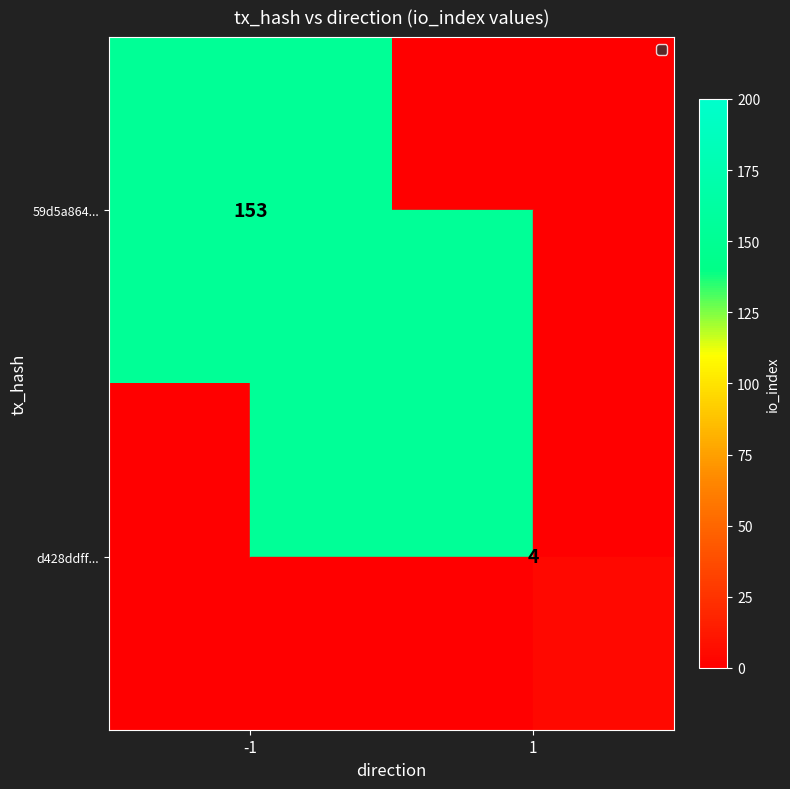

Is it true that 59d5a864... equals 97 at -1?

False